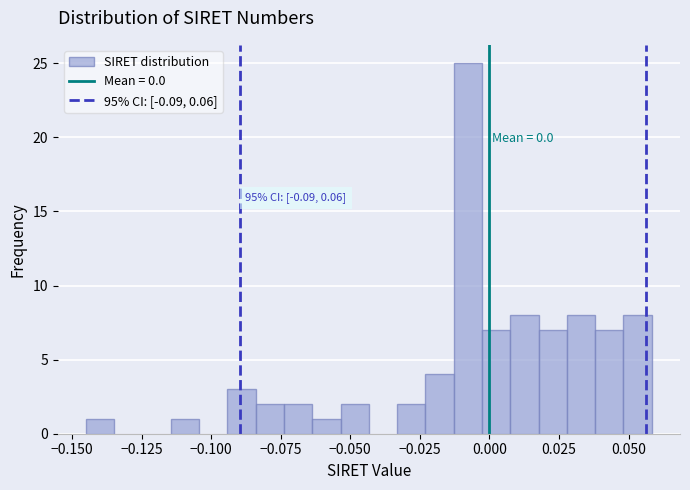

Read against the x-axis, roughly where is the centre of the tallest bar?

-0.010